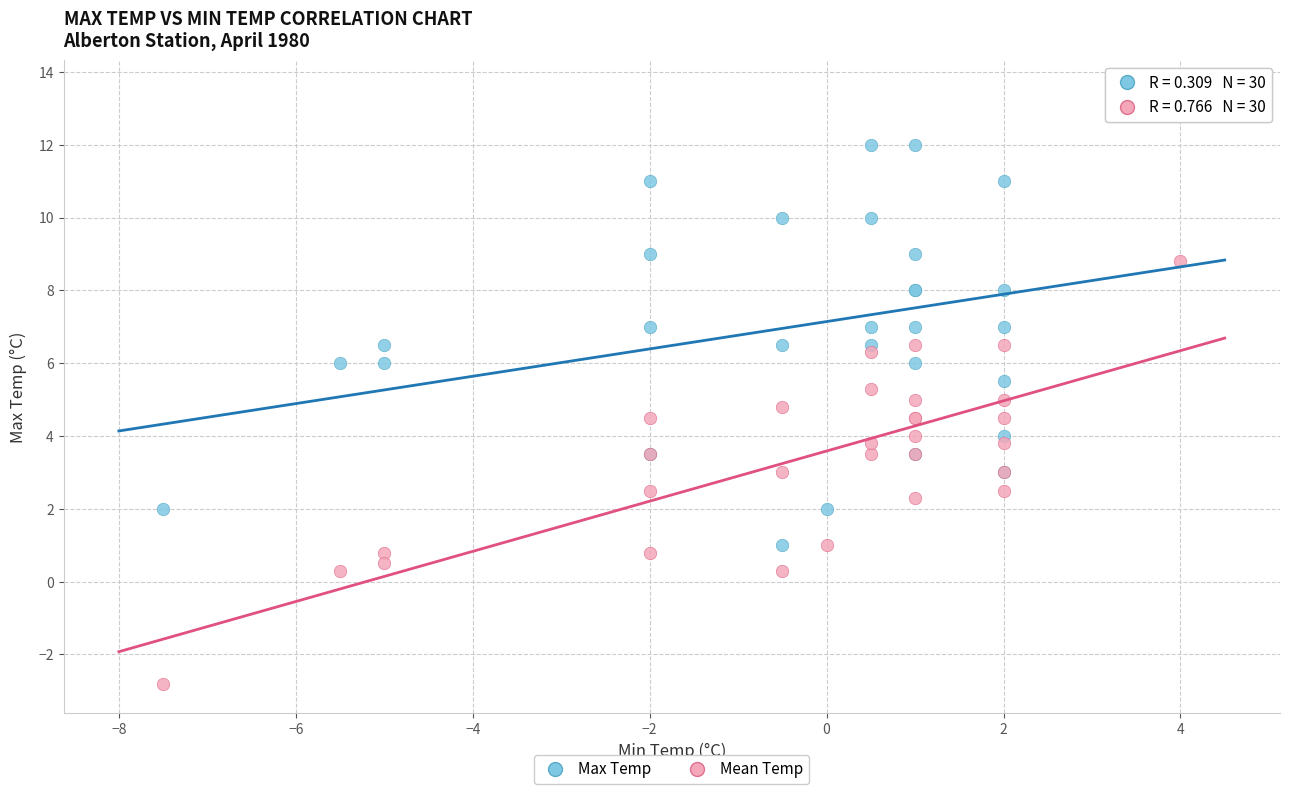

Which series reaches the maximum Y coordinate?

Max Temp